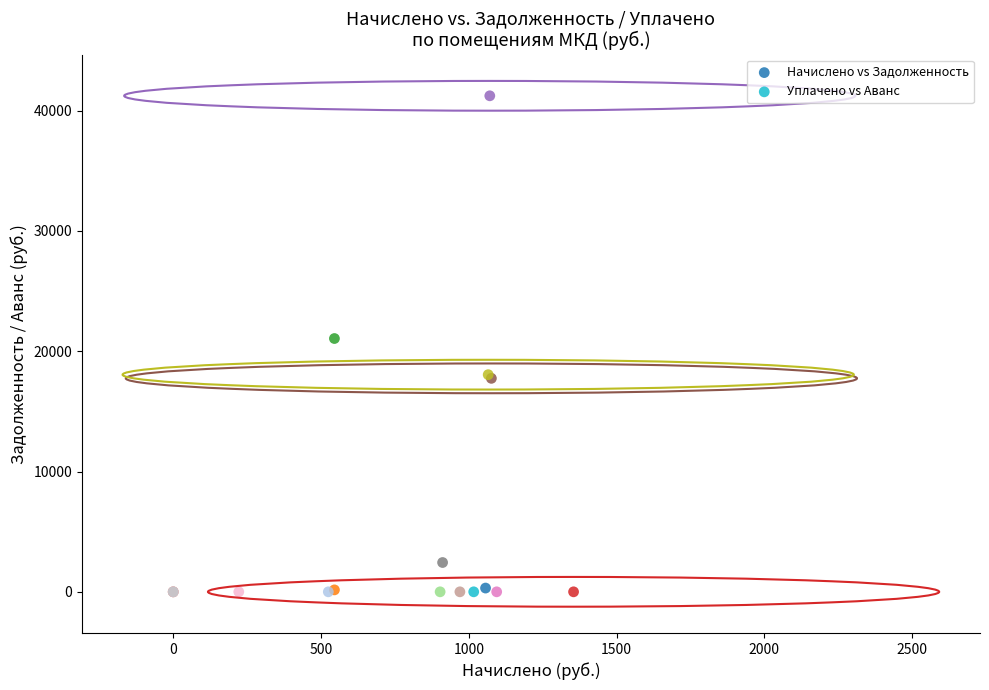

Which series has the largest Y range (max minus min)?

Начислено vs Задолженность